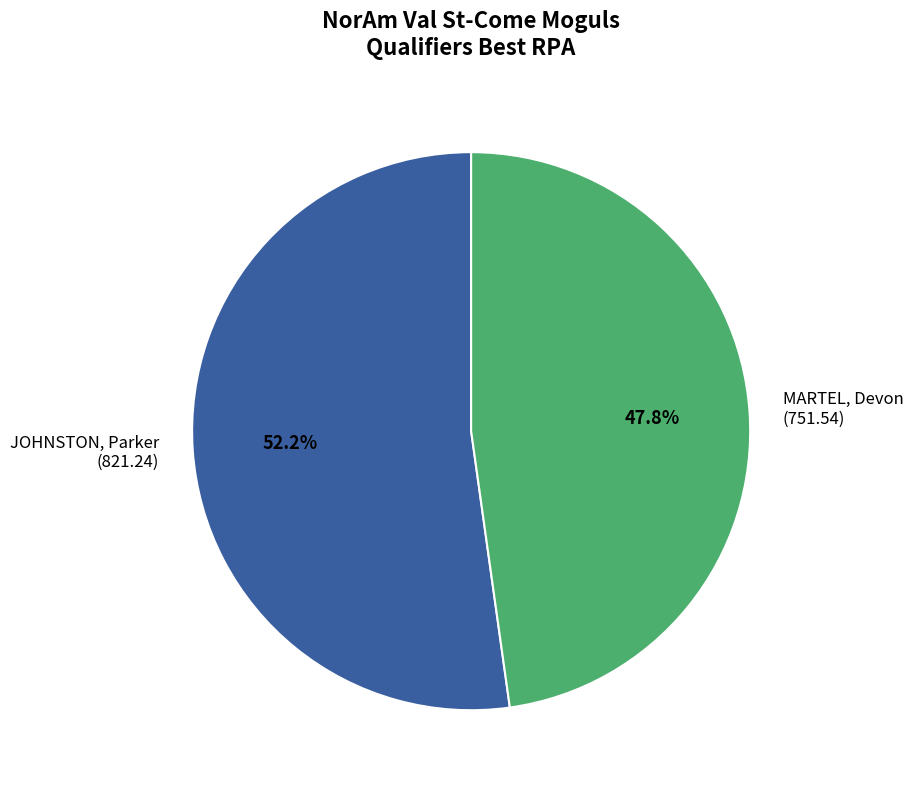

Does MARTEL, Devon account for over 50% of the chart?

No